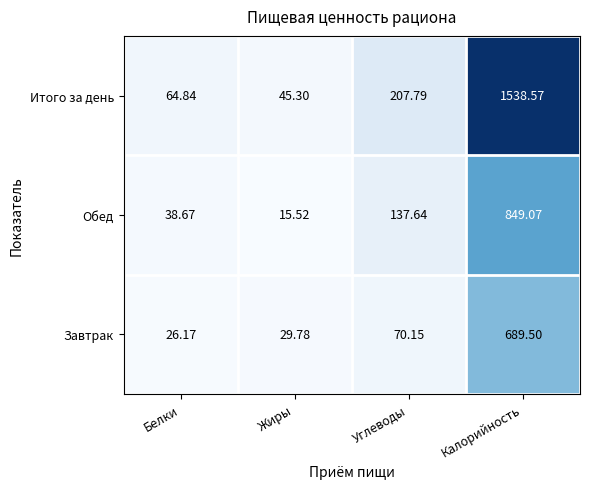

List the series in order of their overall mean, lowest first.

Завтрак, Обед, Итого за день